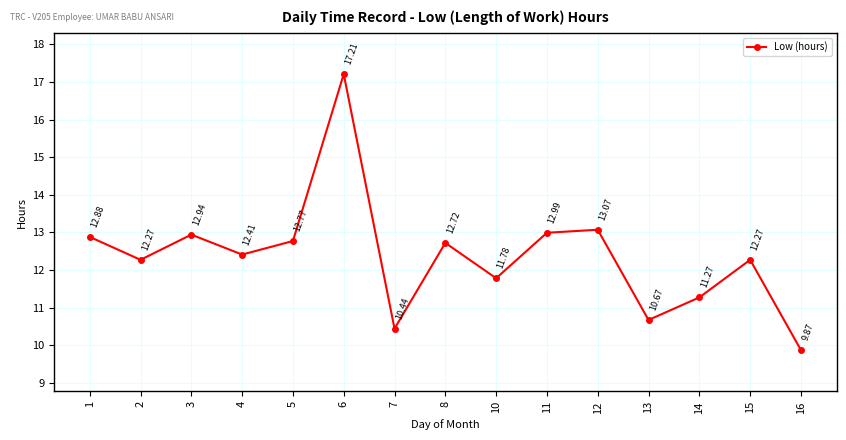

What is the difference between the second highest and second lowest values?

2.6